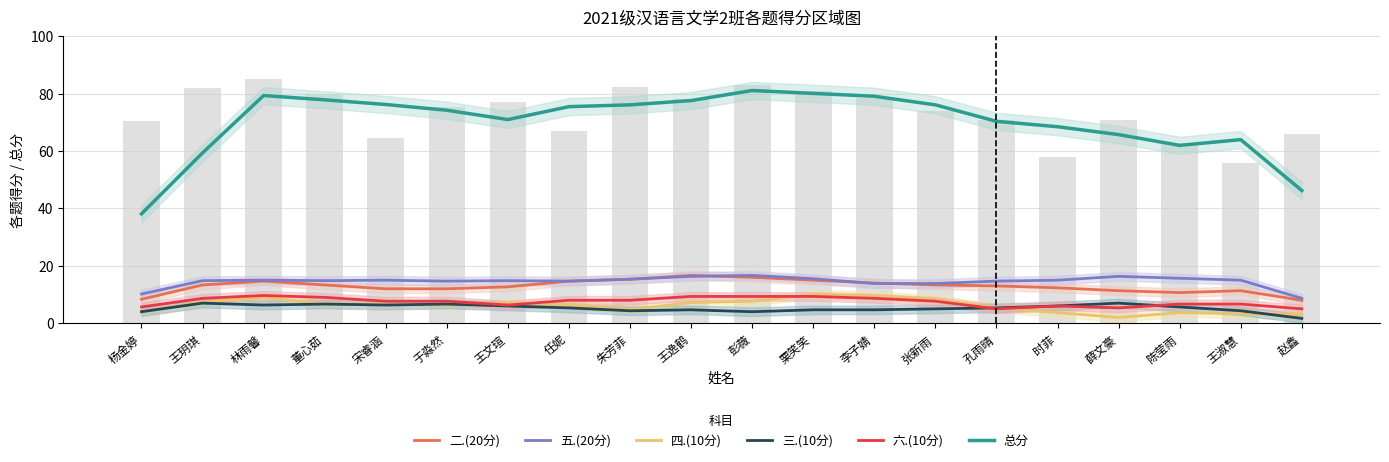

What is the maximum value shown in the chart?

81.1